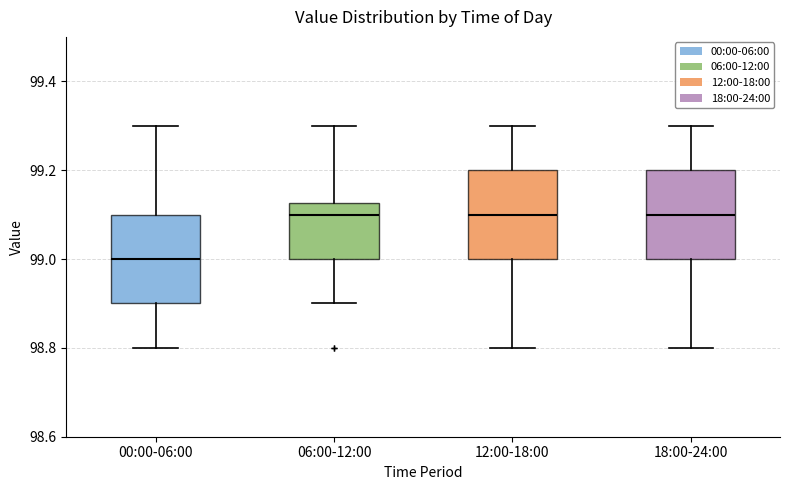

Reading left to right, transcribe this box plot: for each box, give where its median line is, the range the box spans, and where its two whiskers end, as read against the y-axis. The values are not printed on the chart, so give them approximately, as read against the axis.

00:00-06:00: median 99.00, box 98.90 to 99.10, whiskers 98.80 to 99.30
06:00-12:00: median 99.10, box 99.00 to 99.12, whiskers 98.90 to 99.30
12:00-18:00: median 99.10, box 99.00 to 99.20, whiskers 98.80 to 99.30
18:00-24:00: median 99.10, box 99.00 to 99.20, whiskers 98.80 to 99.30